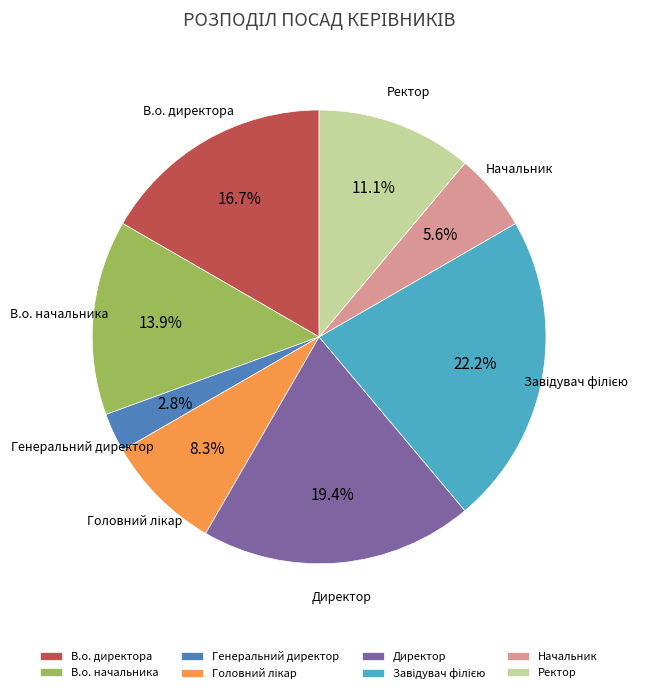

Does any single category account for the majority?

No